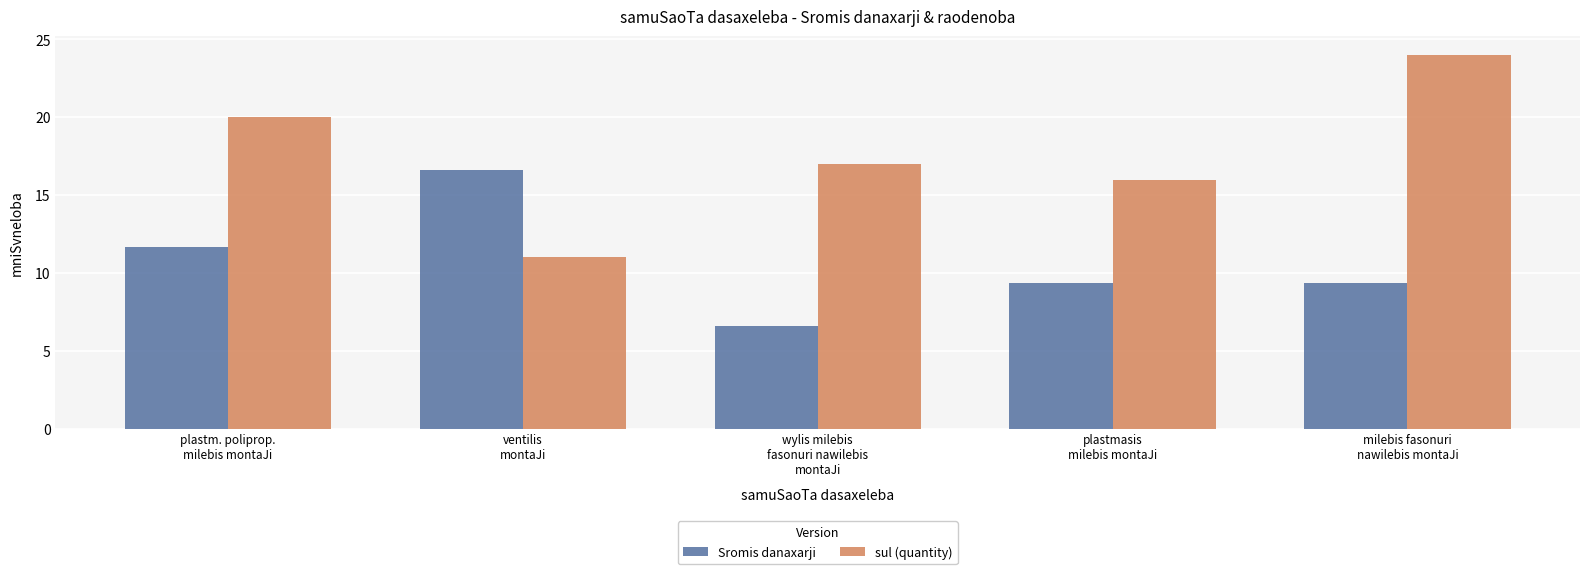

True or false: sul (quantity) has a value of 33.1 at plastm. poliprop.
milebis montaJi.

False